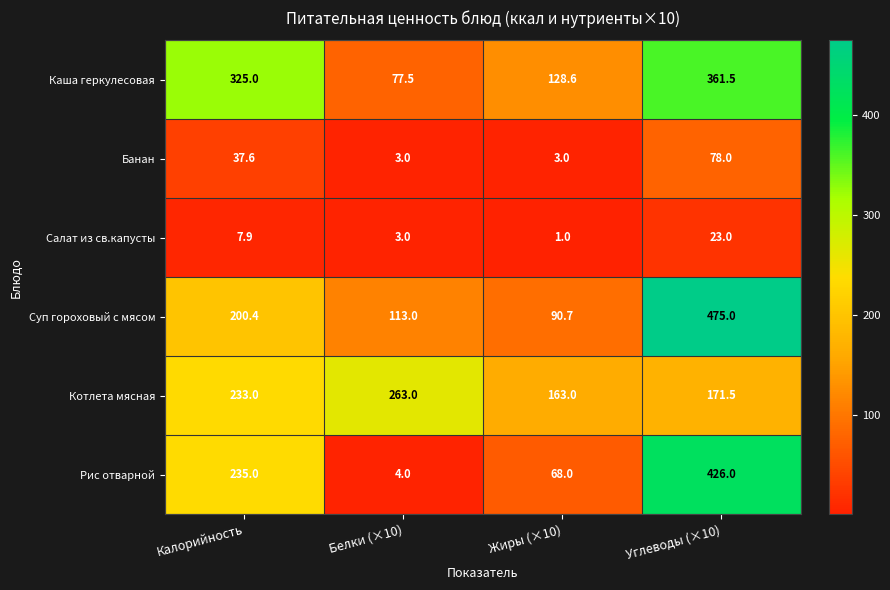

Reading left to right, what are all the values shown in this chart?

Каша геркулесовая: 325.0	77.5	128.6	361.5
Банан: 37.6	3.0	3.0	78.0
Салат из св.капусты: 7.9	3.0	1.0	23.0
Суп гороховый с мясом: 200.4	113.0	90.7	475.0
Котлета мясная: 233.0	263.0	163.0	171.5
Рис отварной: 235.0	4.0	68.0	426.0